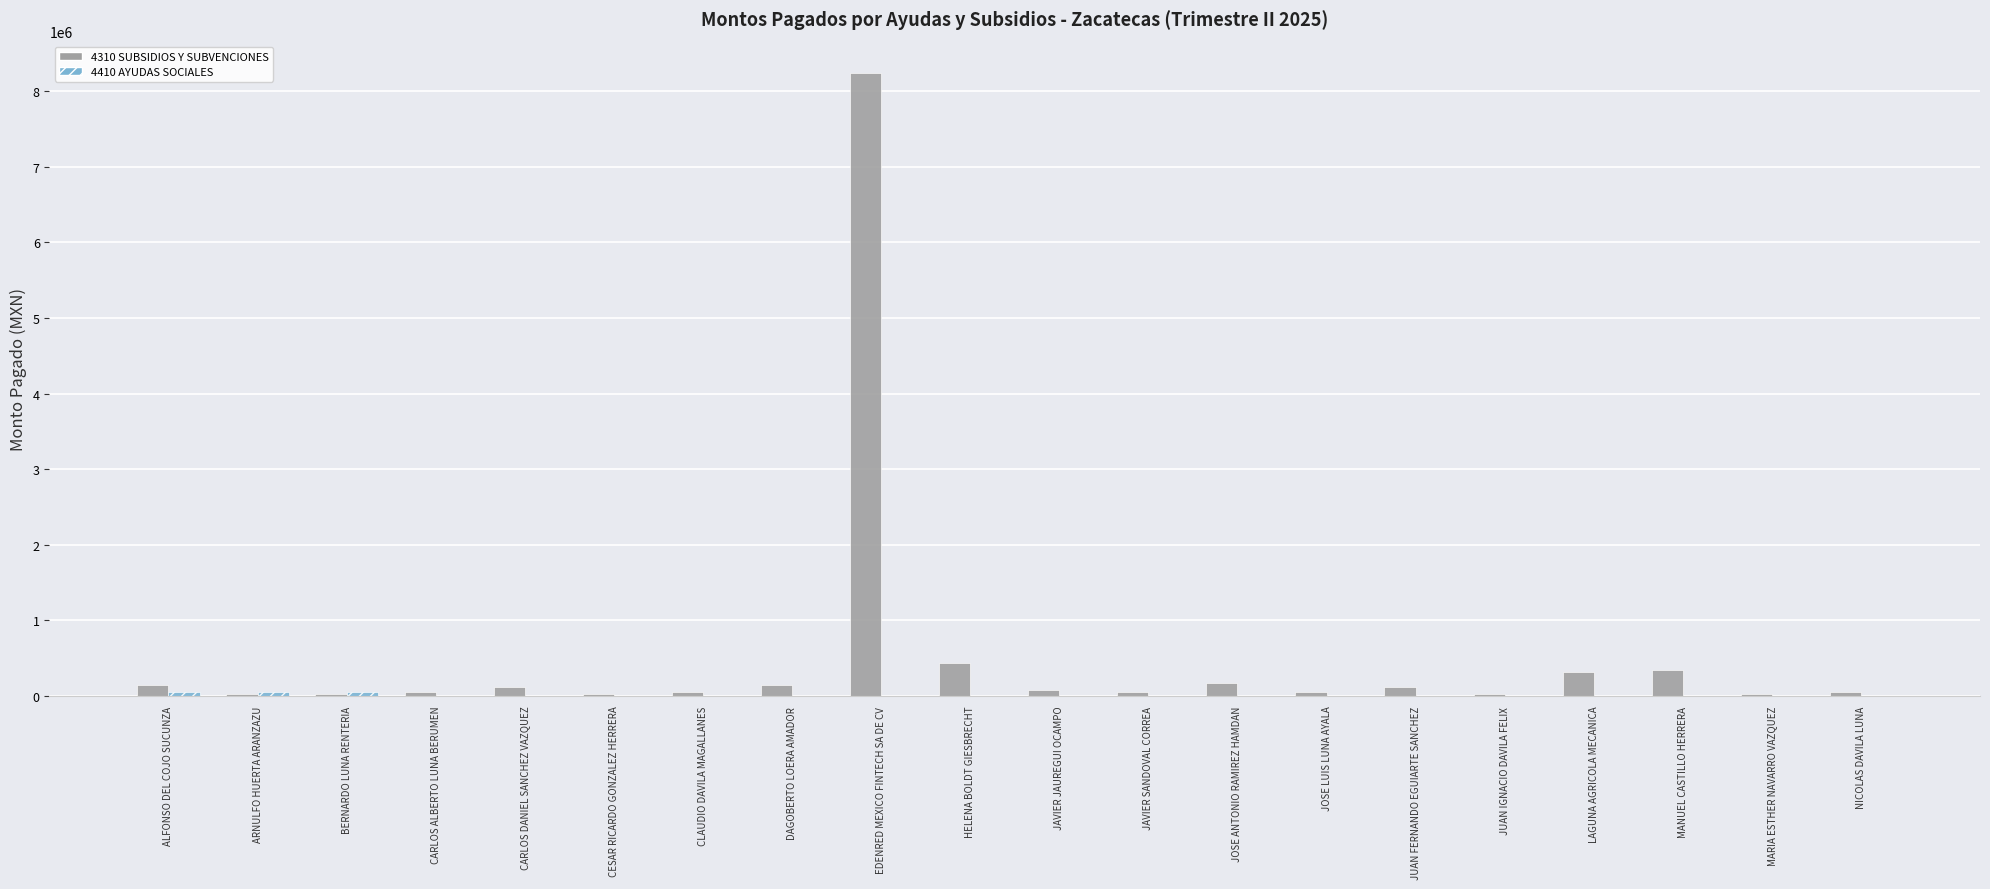

What is the maximum value for 4310 SUBSIDIOS Y SUBVENCIONES?

8244000.0